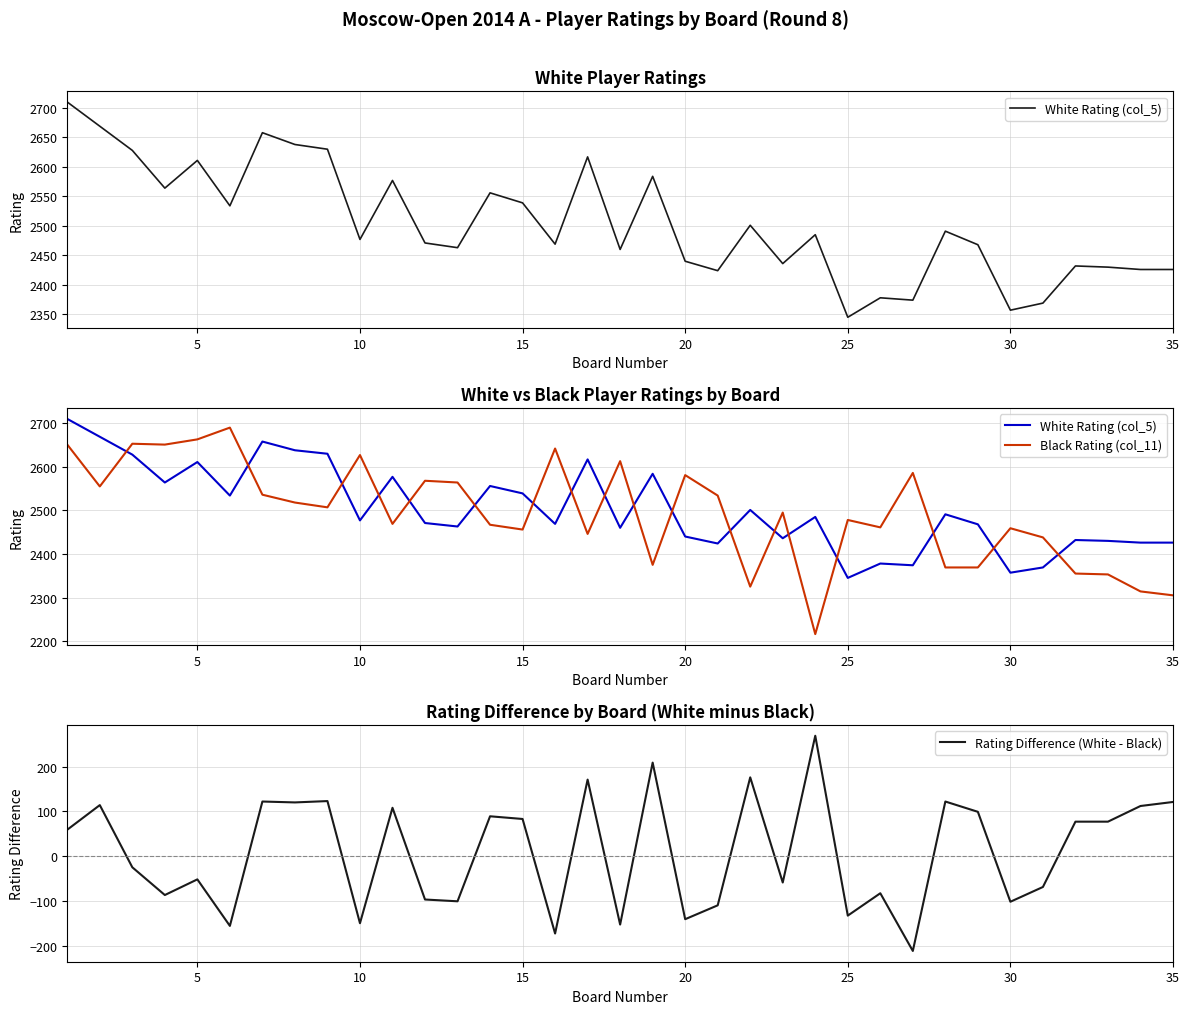

True or false: Black Rating (col_11) and Rating Difference (White - Black) intersect in this chart.

False